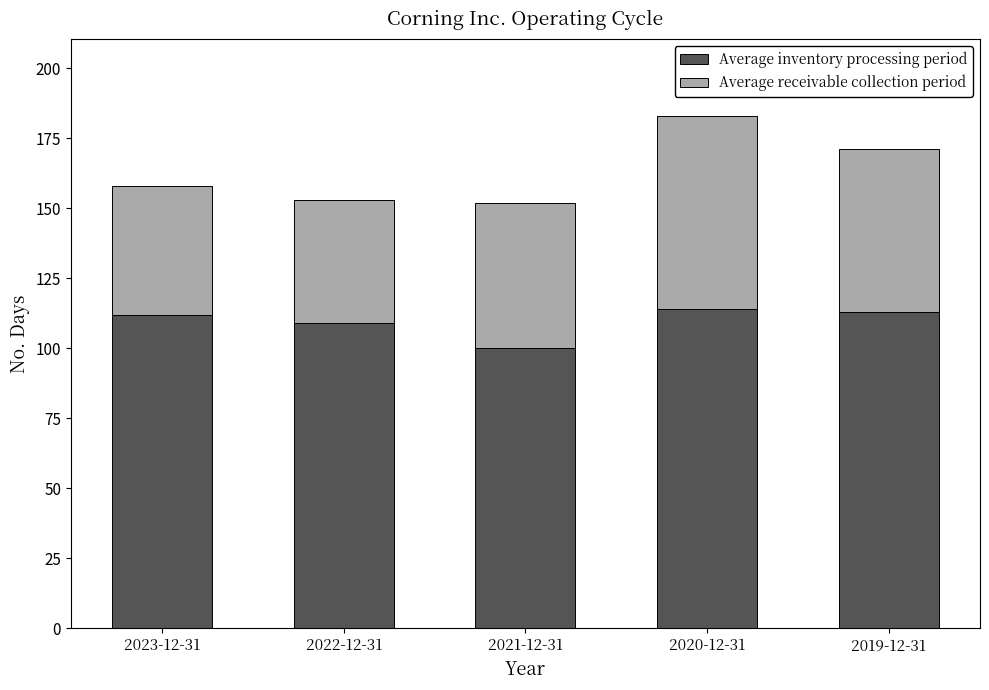

What is the difference between the Average inventory processing period values at 2022-12-31 and 2019-12-31?

4